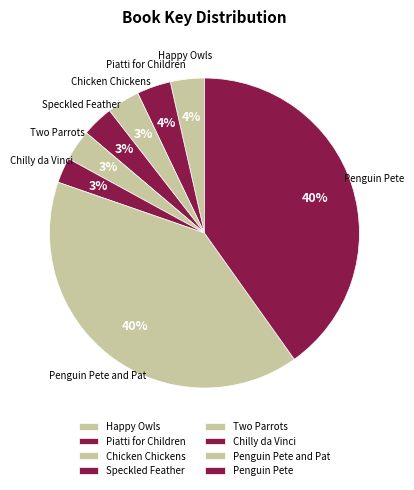

Does any single category account for the majority?

No